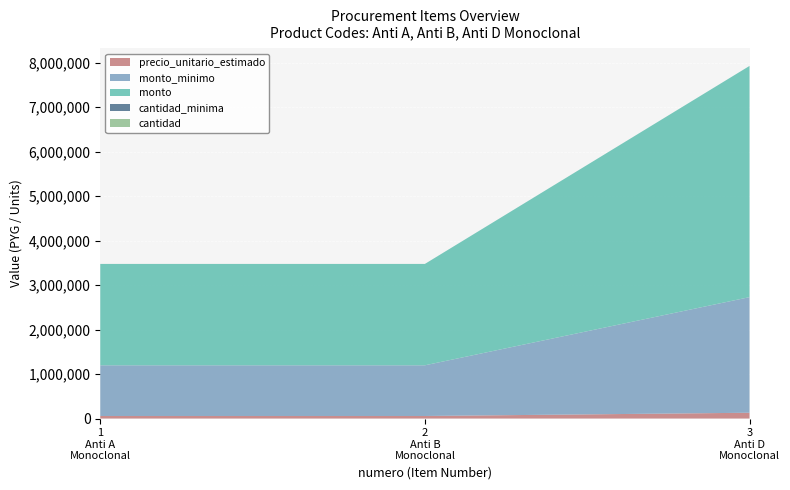

Reading right to left, transcribe all the data shown in this chart.

precio_unitario_estimado: 3=130000	2=57000	1=57000
monto_minimo: 3=2600000	2=1140000	1=1140000
monto: 3=5200000	2=2280000	1=2280000
cantidad_minima: 3=20	2=20	1=20
cantidad: 3=40	2=40	1=40